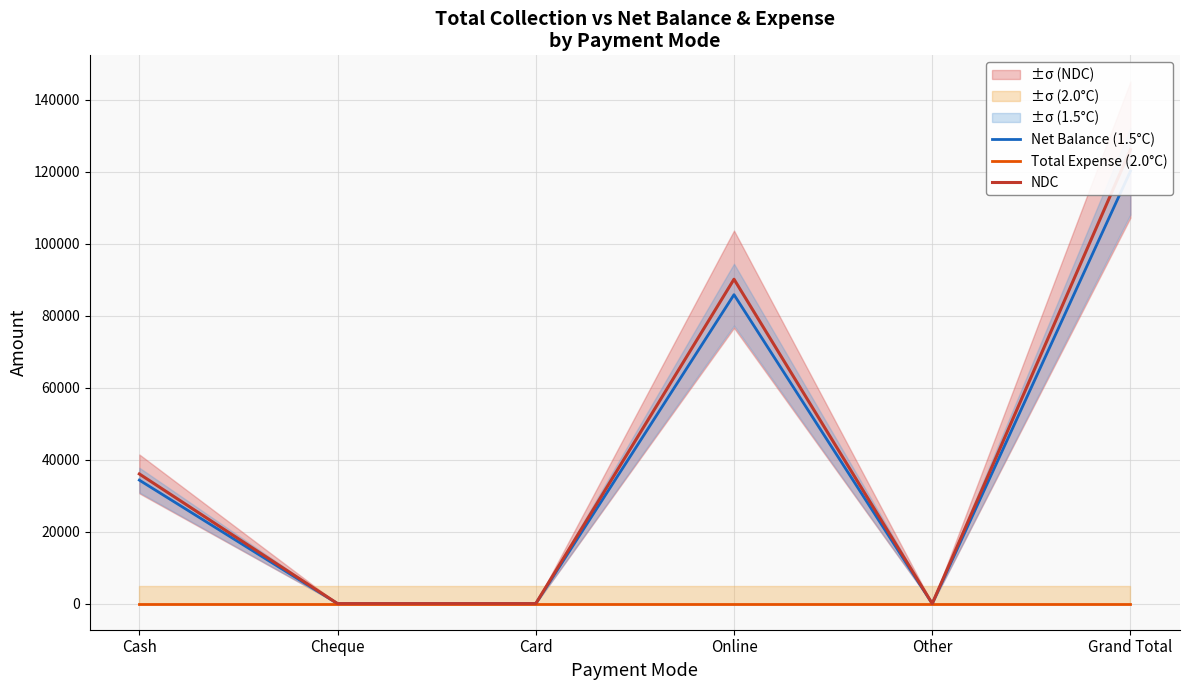

What are all the series names shown in the legend?

Net Balance (1.5°C), Total Expense (2.0°C), NDC